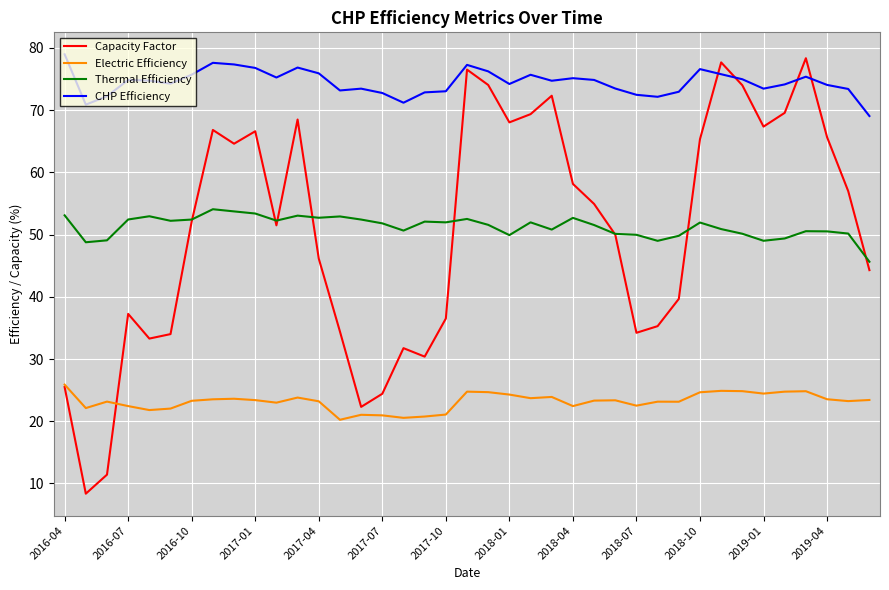

What is the minimum value shown in the chart?

8.4